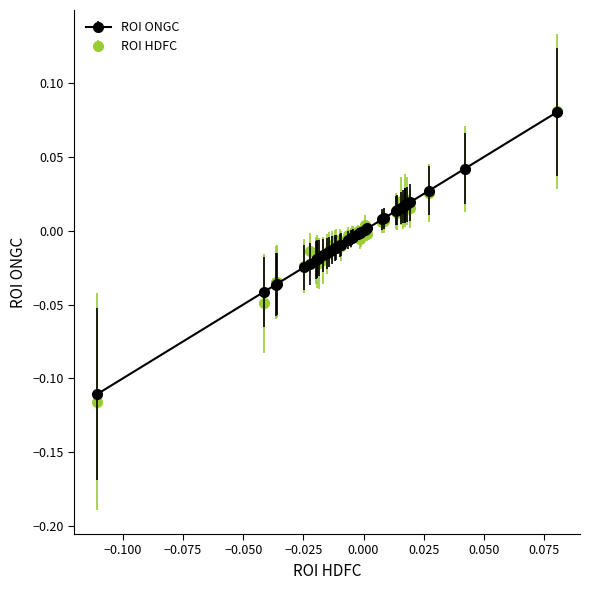

Which series has the largest range (max minus min)?

ROI HDFC